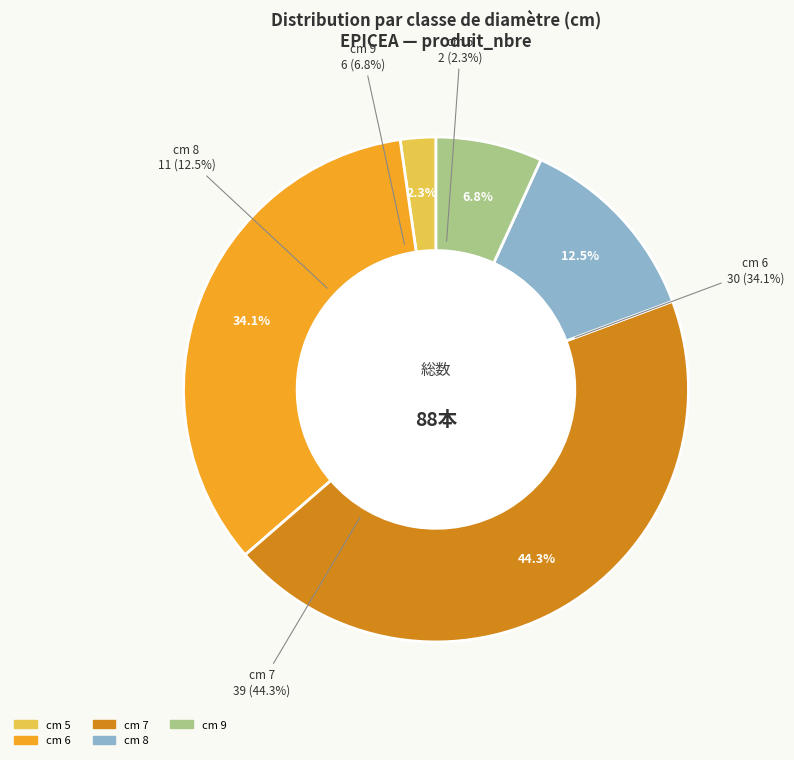

Is 7 the majority of the pie?

No